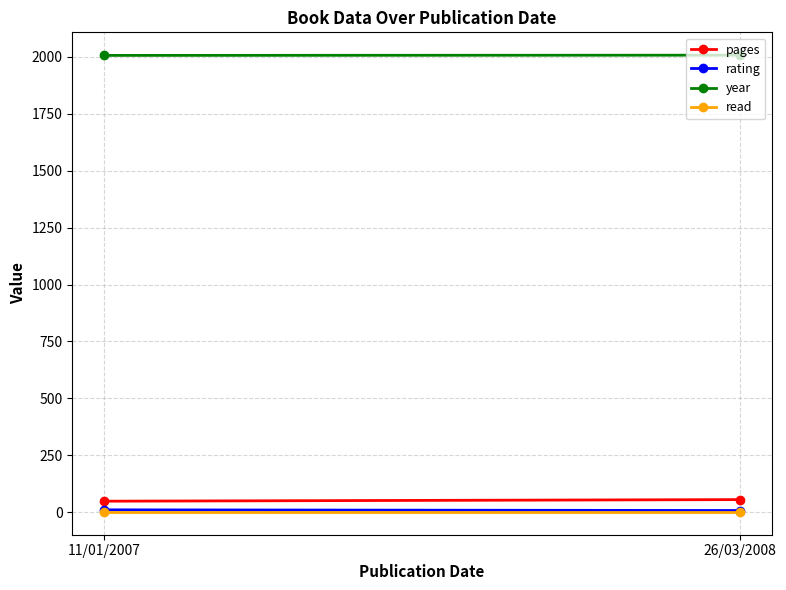

What is the sum of the year values at 11/01/2007 and 26/03/2008?

4015